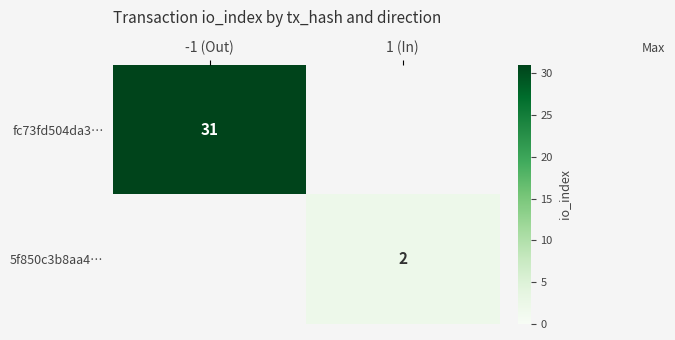

Is the value of fc73fd504da3… at 1 (In) greater than the value of 5f850c3b8aa4… at -1 (Out)?

No